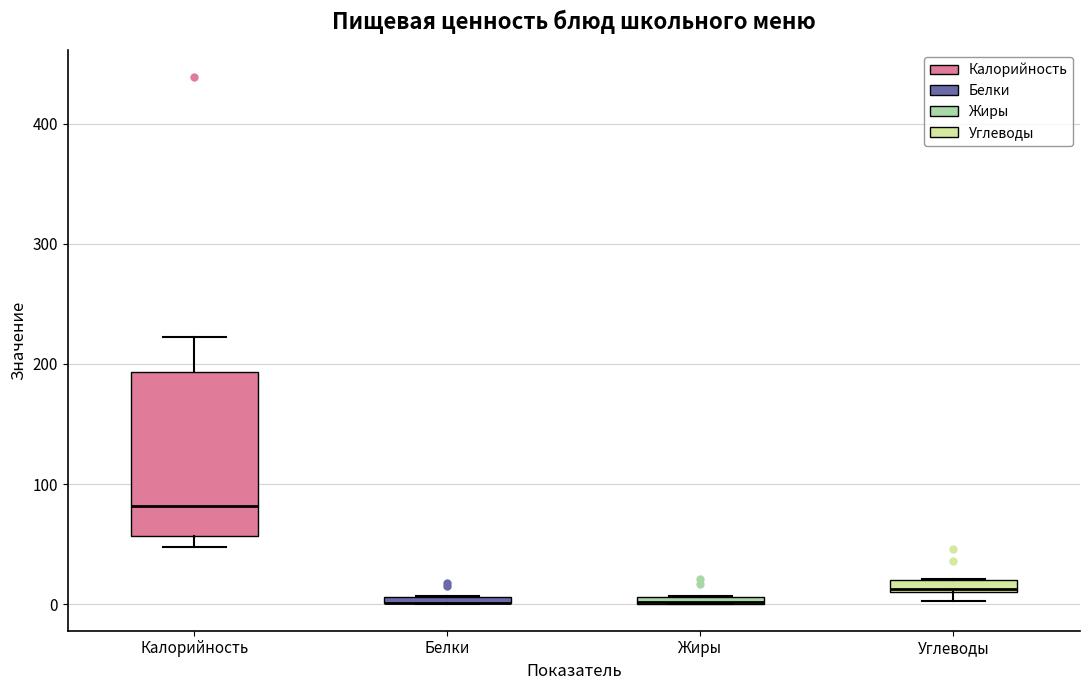

Comparing the boxes themselves (not the whiskers), which one is the tallest?

Калорийность